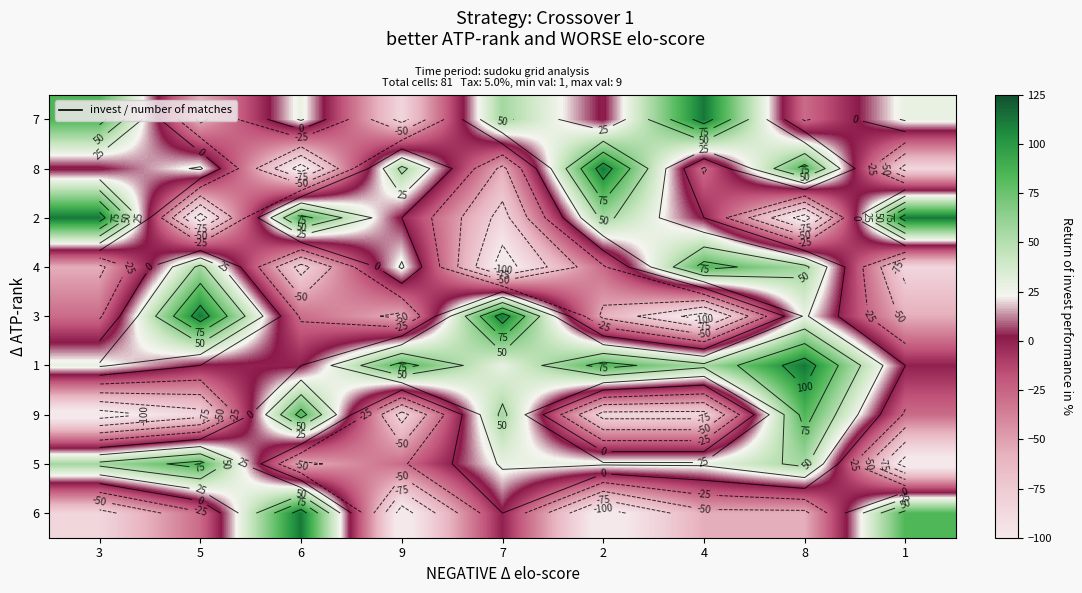

What is the lowest value of the 9 series?

-112.5